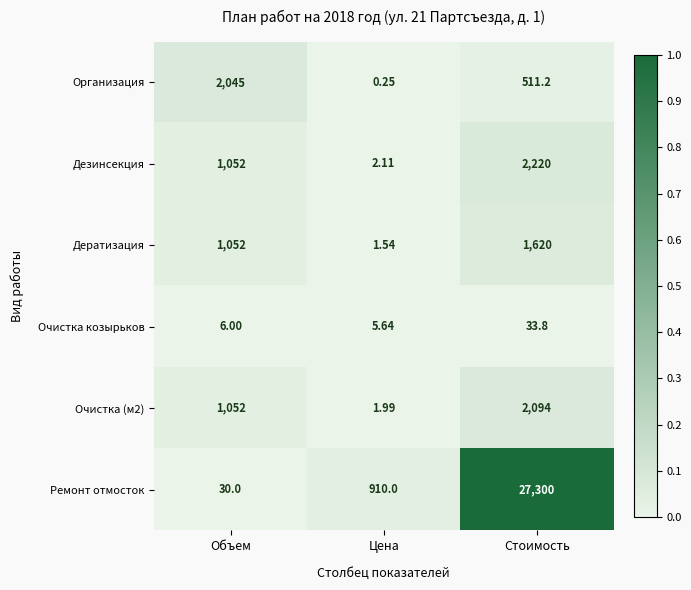

Which category has the lowest value in the Ремонт отмосток series?

Объем